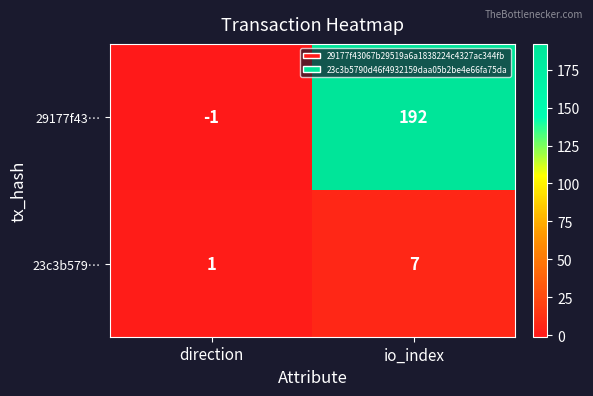

At direction, list the series in order from smallest to largest.

29177f43…, 23c3b579…